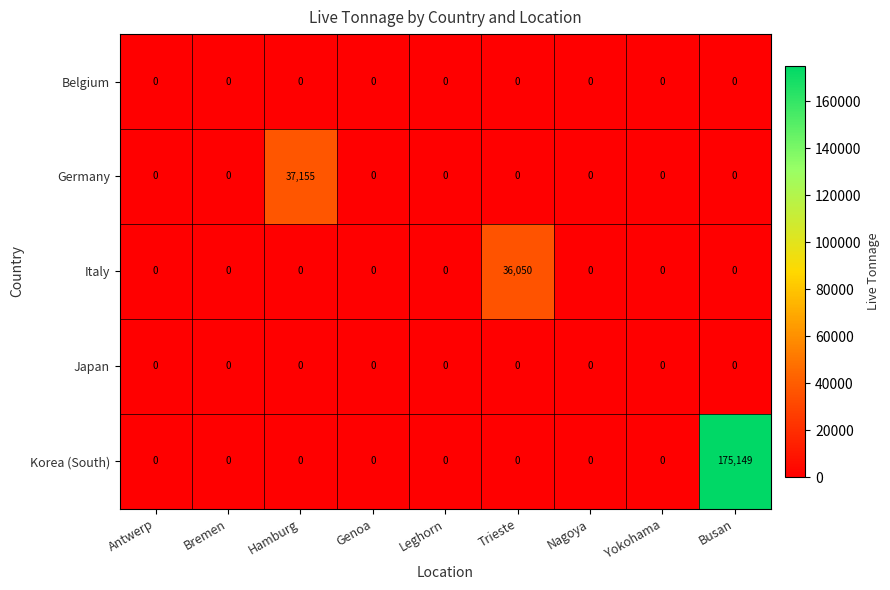

Is it true that Germany equals 0 at Antwerp?

True